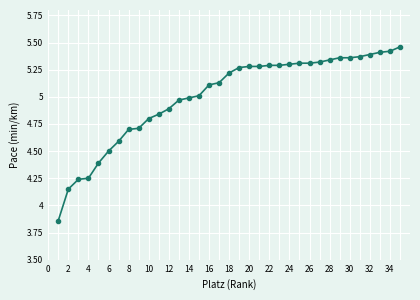

What is the difference between the maximum and minimum values?

1.6